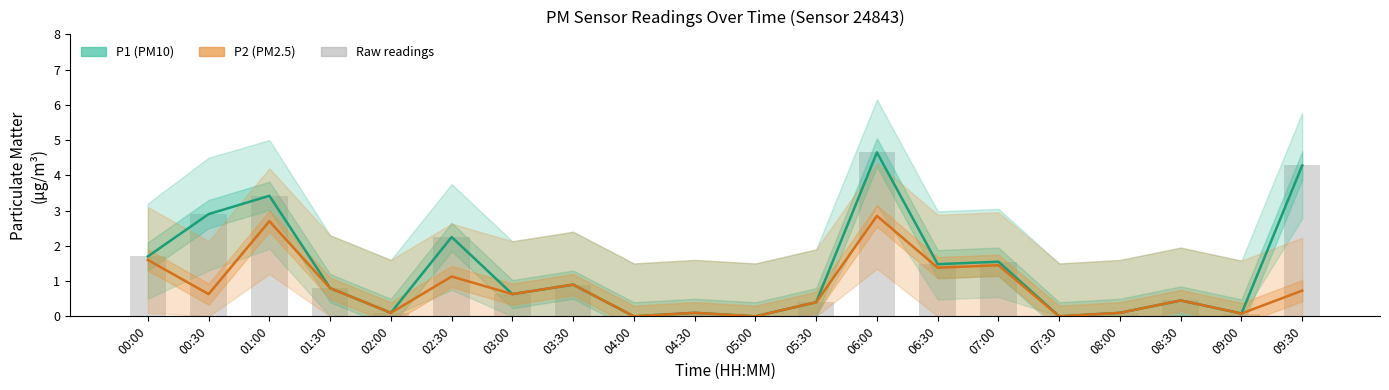

Are the bars horizontal?

No